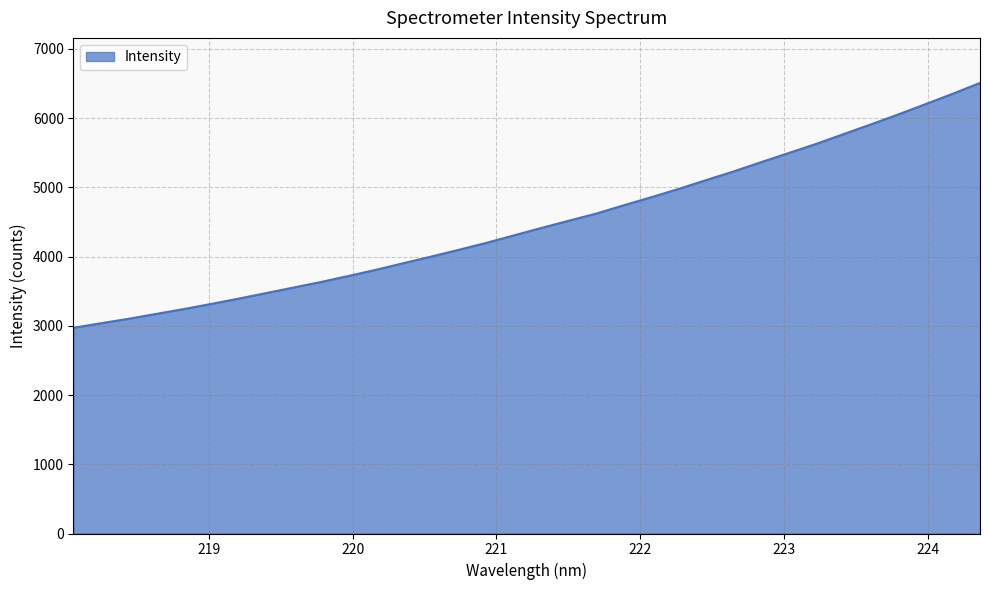

What is the difference between the maximum and minimum values?

3536.7